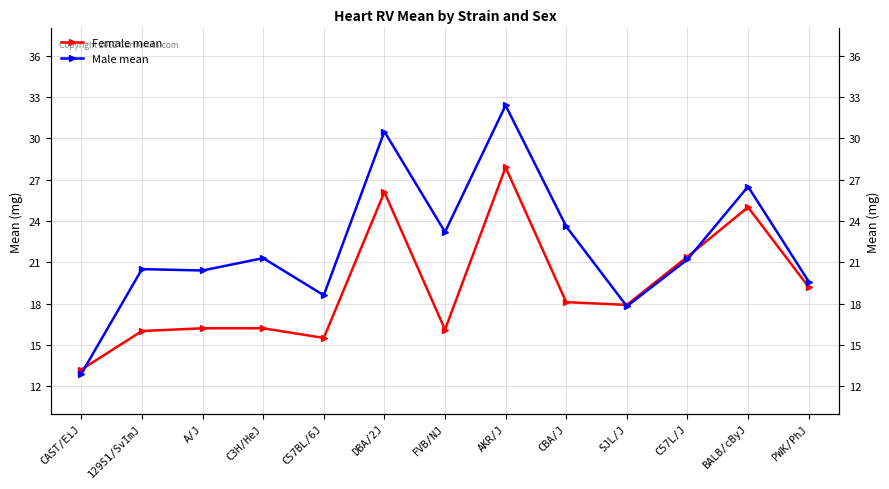

How many interior local peaks does the Female mean series have?

3